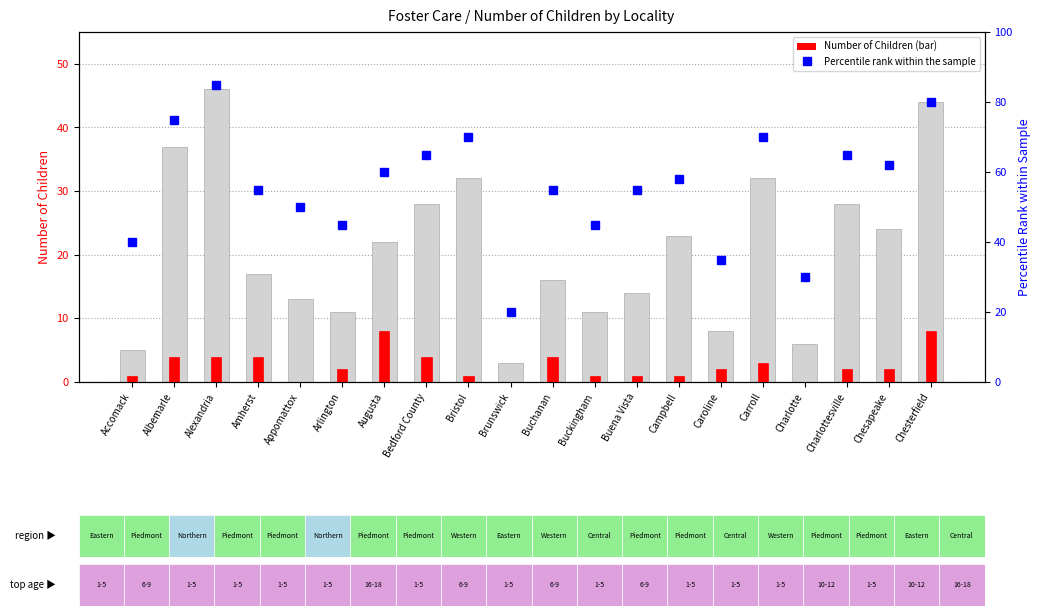

How many values in the Number of Children series exceed 22?

9